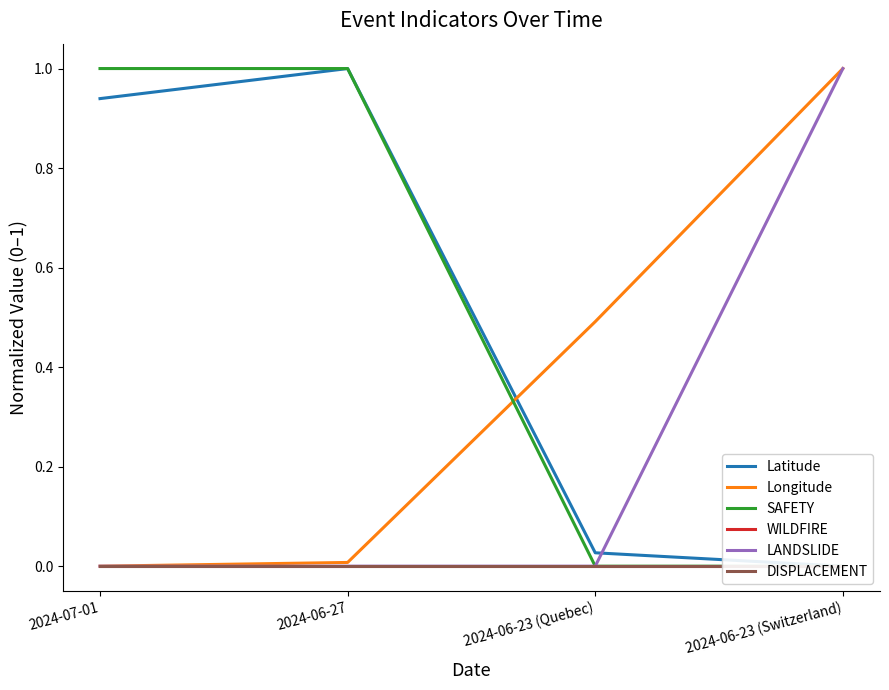

Which series has the widest spread of values?

Latitude